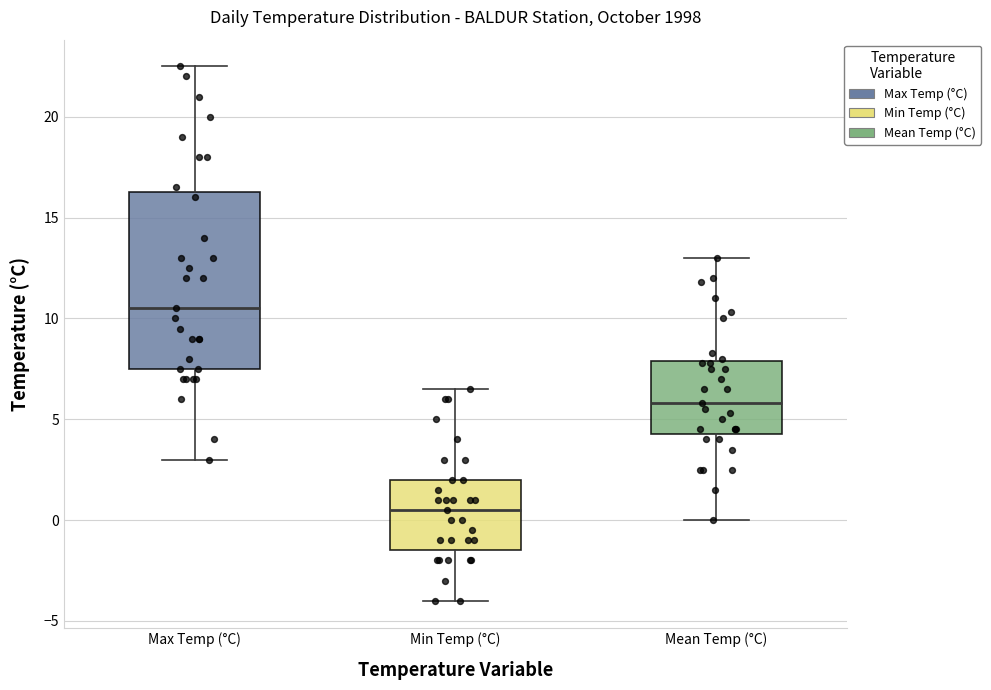

Reading left to right, read every box against the y-axis: the position of its median line, the range the box covers, and the ends of its whiskers. The values are not printed on the chart, so give them approximately, as read against the axis.

Max Temp (°C): median 10.5, box 7.5 to 16.5, whiskers 3.0 to 22.5
Min Temp (°C): median 0.5, box -1.5 to 2.0, whiskers -4.0 to 6.5
Mean Temp (°C): median 6.0, box 4.5 to 8.0, whiskers 0.0 to 13.0